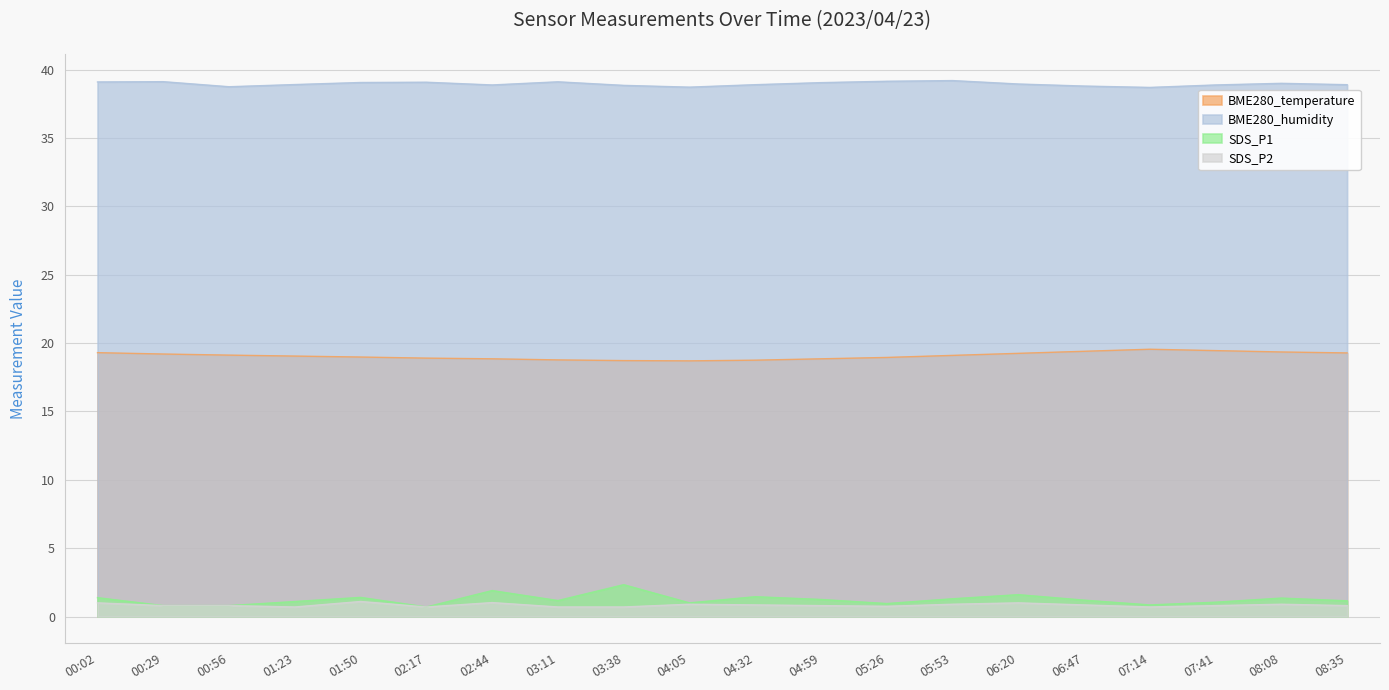

True or false: BME280_temperature has more than 0 points higher than both neighbors.

True